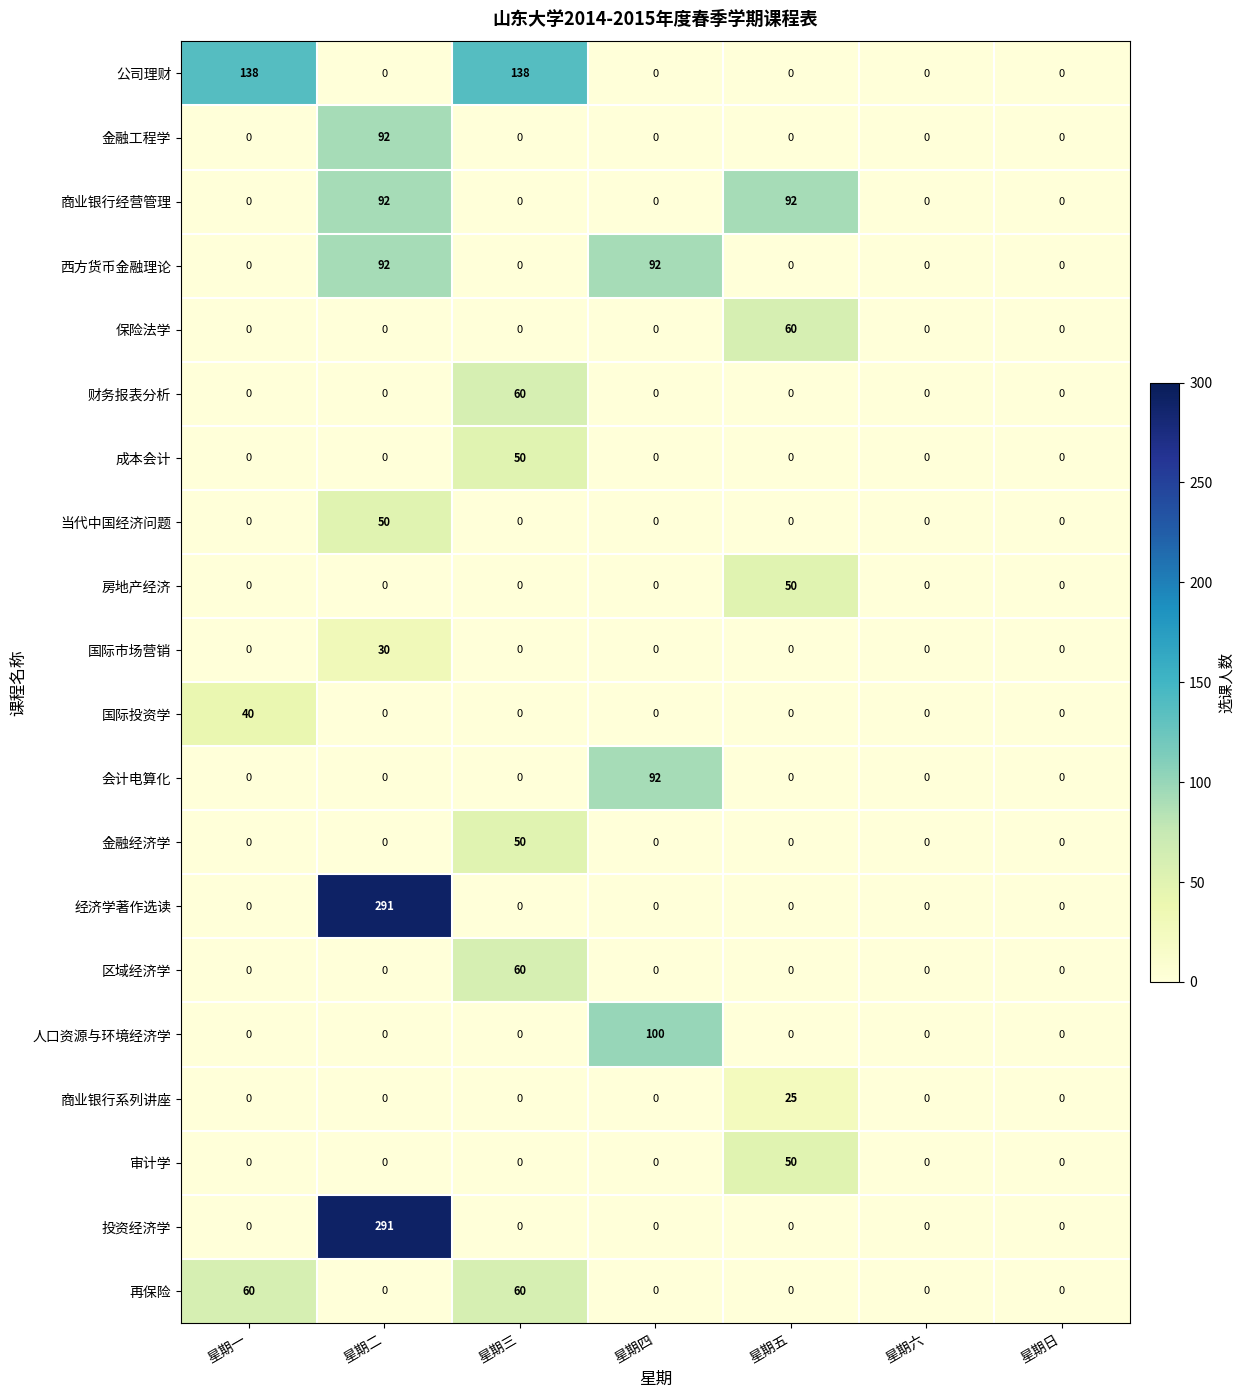

What is the difference between the maximum and second lowest values in the 房地产经济 series?

50